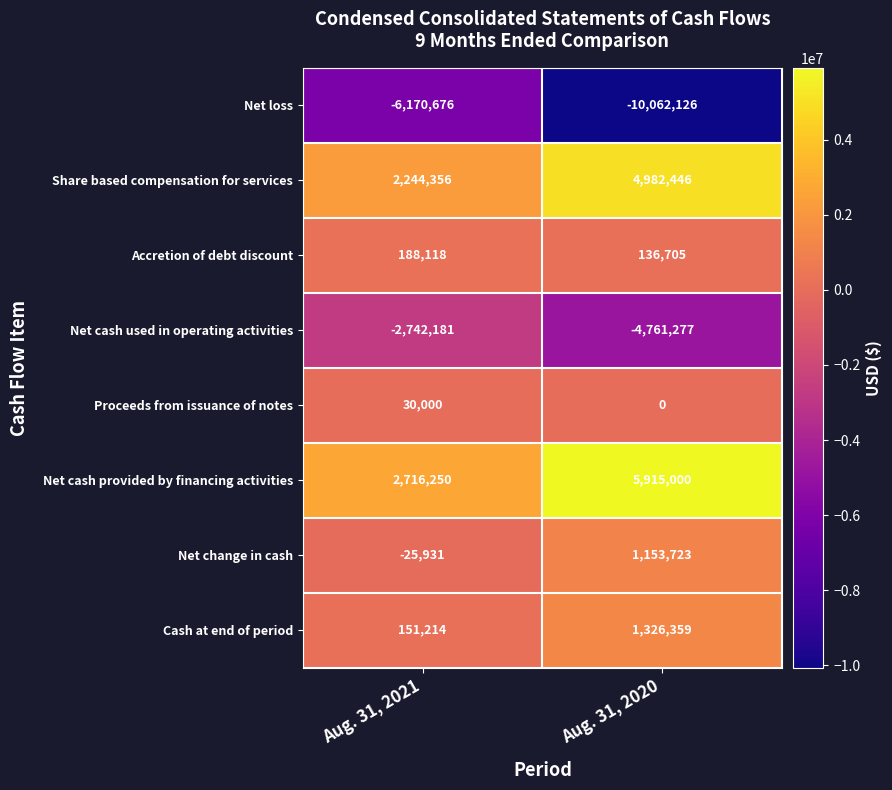

Which label corresponds to the largest value in the chart?

Aug. 31, 2020